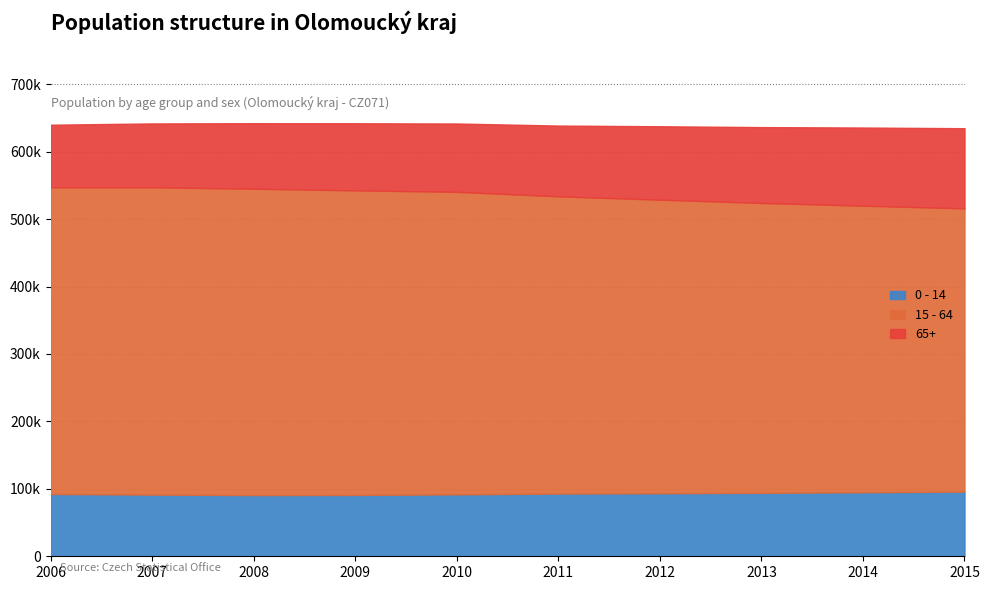

What is the difference between the maximum and minimum values in the 65+ series?

26119